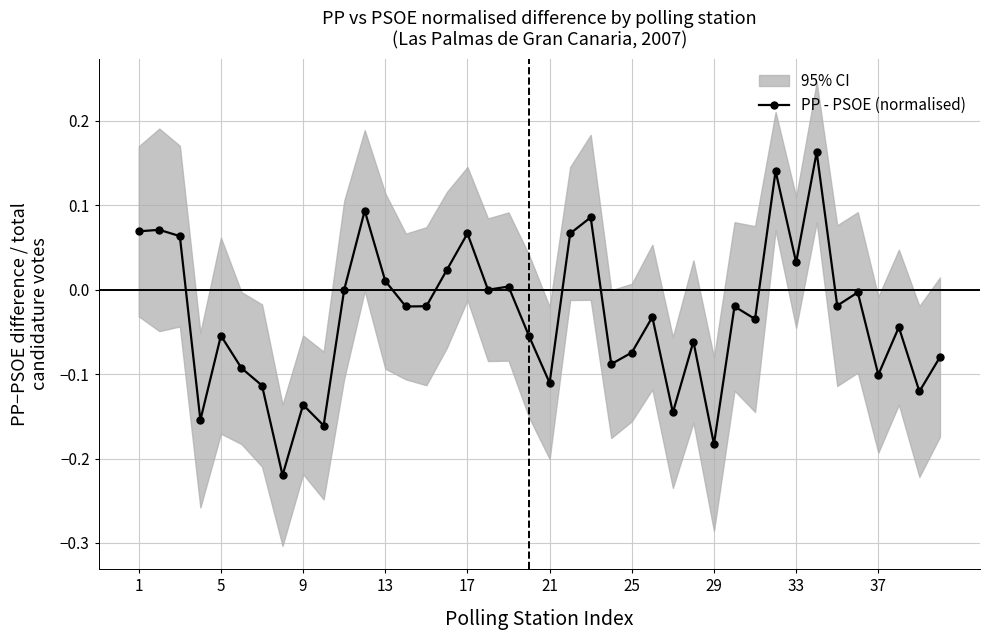

How many interior local valleys (lower than both neighbors) does the data have?

14